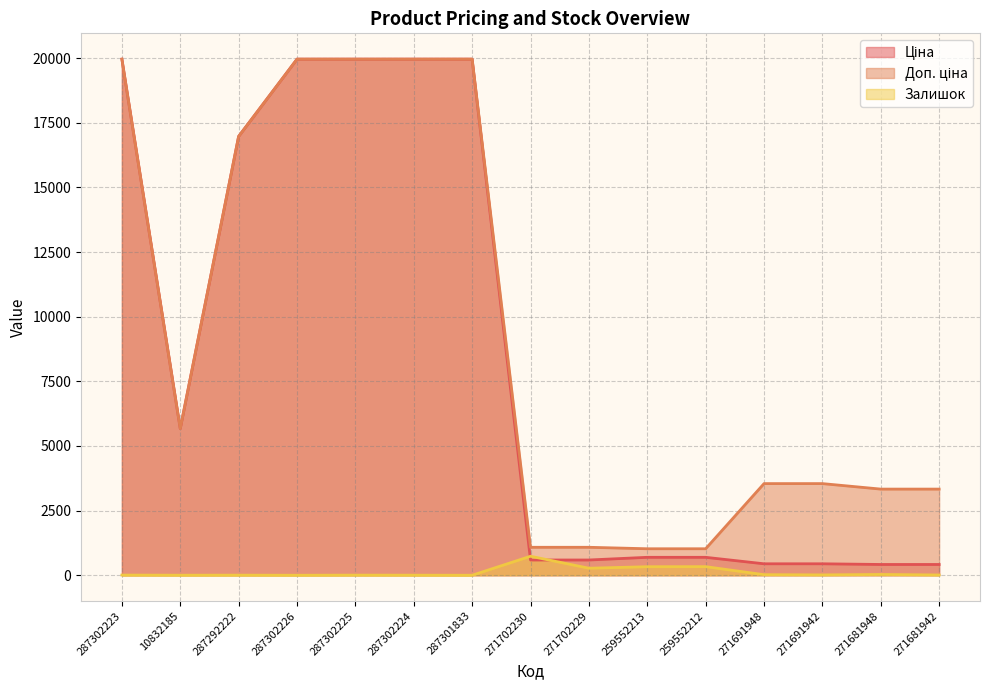

How many times do Залишок and Ціна cross each other?

2